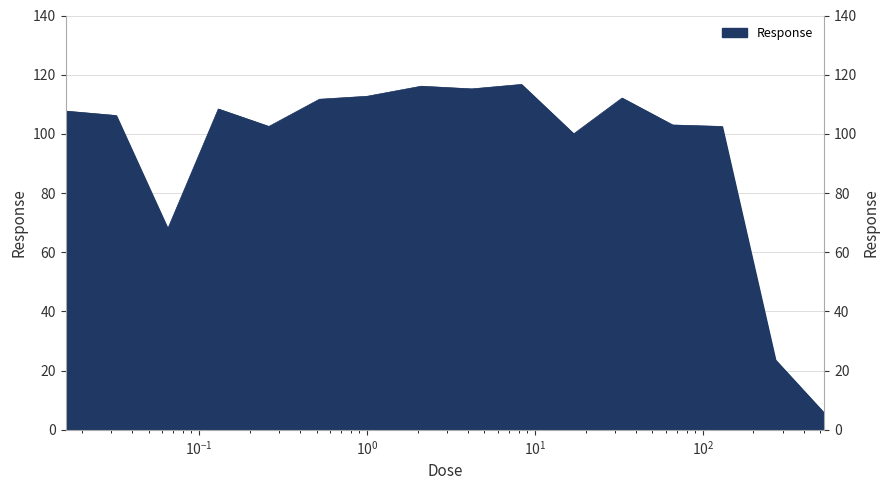

Where is the first local minimum?

0.065